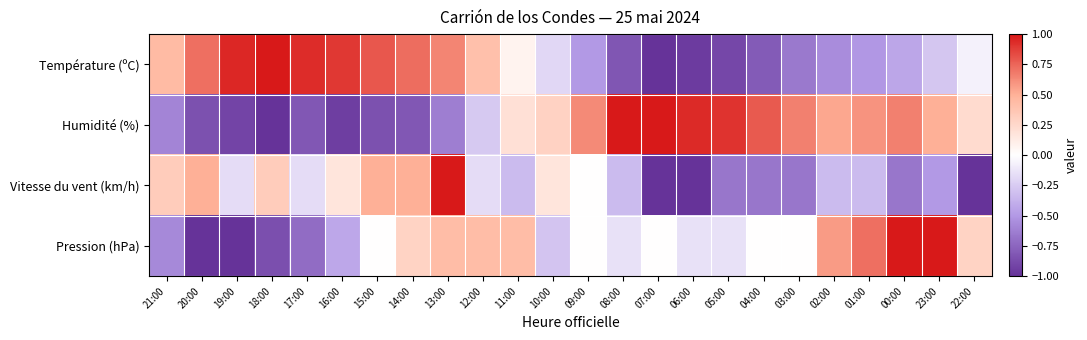

Reading left to right, extract all data points from this chart.

Température (ºC): 21:00=0.4	20:00=0.7	19:00=0.9	18:00=1.0	17:00=0.9	16:00=0.9	15:00=0.8	14:00=0.7	13:00=0.6	12:00=0.4	11:00=0.1	10:00=-0.2	09:00=-0.5	08:00=-0.8	07:00=-1.0	06:00=-1.0	05:00=-0.9	04:00=-0.8	03:00=-0.7	02:00=-0.6	01:00=-0.5	00:00=-0.4	23:00=-0.3	22:00=-0.1
Humidité (%): 21:00=-0.6	20:00=-0.8	19:00=-0.9	18:00=-1.0	17:00=-0.8	16:00=-0.9	15:00=-0.8	14:00=-0.8	13:00=-0.6	12:00=-0.3	11:00=0.2	10:00=0.3	09:00=0.6	08:00=1.0	07:00=1.0	06:00=0.9	05:00=0.9	04:00=0.8	03:00=0.7	02:00=0.5	01:00=0.6	00:00=0.7	23:00=0.5	22:00=0.2
Vitesse du vent (km/h): 21:00=0.3	20:00=0.5	19:00=-0.2	18:00=0.3	17:00=-0.2	16:00=0.2	15:00=0.5	14:00=0.5	13:00=1.0	12:00=-0.2	11:00=-0.3	10:00=0.2	09:00=0.0	08:00=-0.3	07:00=-1.0	06:00=-1.0	05:00=-0.7	04:00=-0.7	03:00=-0.7	02:00=-0.3	01:00=-0.3	00:00=-0.7	23:00=-0.5	22:00=-1.0
Pression (hPa): 21:00=-0.6	20:00=-1.0	19:00=-1.0	18:00=-0.9	17:00=-0.7	16:00=-0.4	15:00=0.0	14:00=0.3	13:00=0.4	12:00=0.4	11:00=0.4	10:00=-0.3	09:00=0.0	08:00=-0.1	07:00=0.0	06:00=-0.1	05:00=-0.1	04:00=0.0	03:00=0.0	02:00=0.6	01:00=0.7	00:00=1.0	23:00=1.0	22:00=0.3